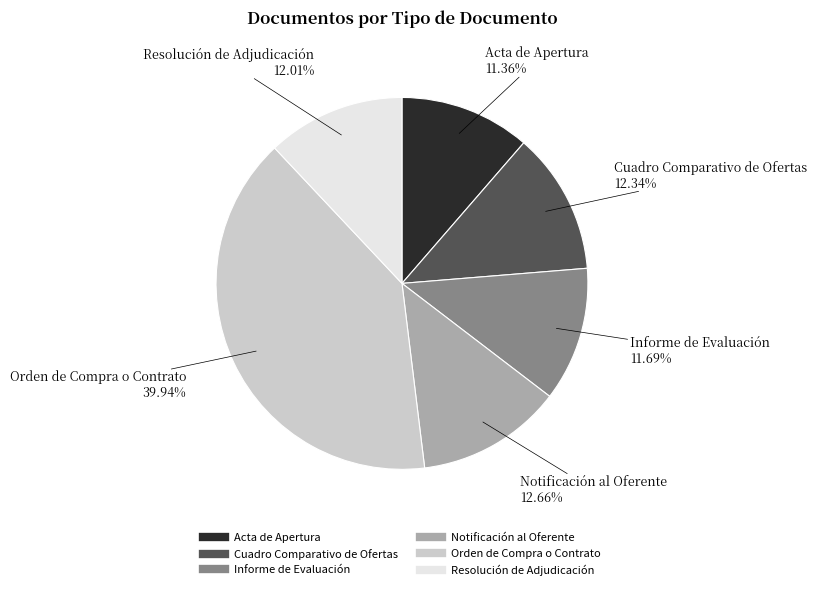

Is there any slice that represents more than half of the pie?

No